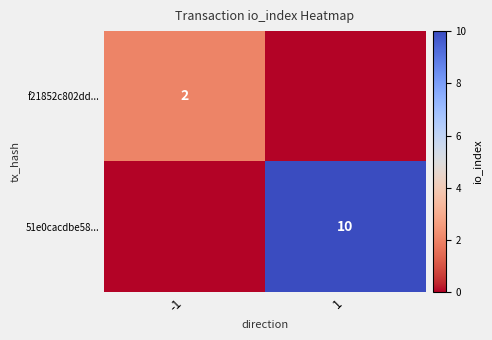

The value of 51e0cacdbe58... at 1 is 5. True or false?

False